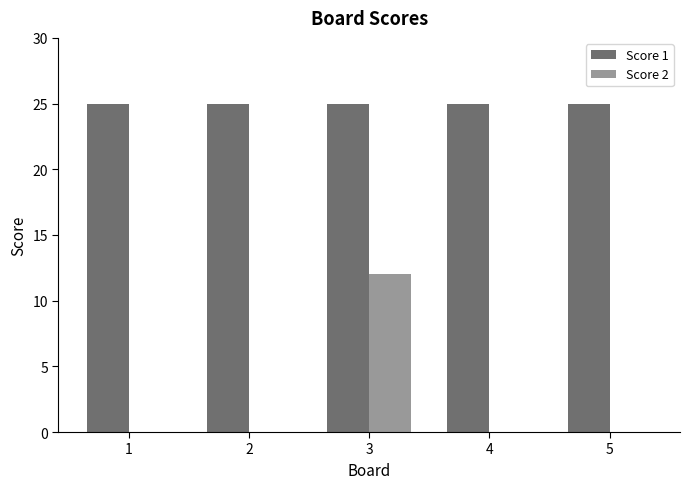

Is the value of Score 1 at 3 greater than the value of Score 2 at 3?

Yes